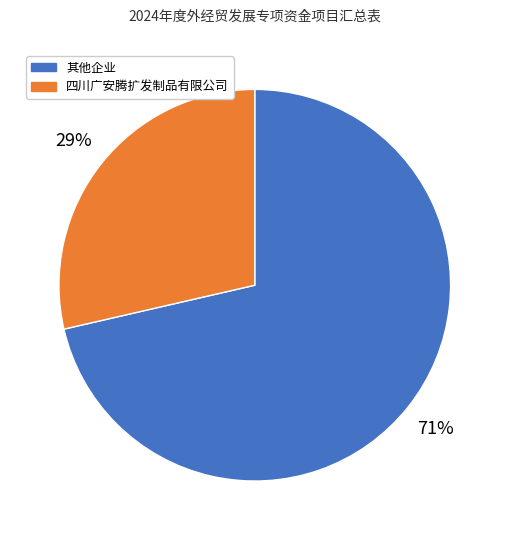

Do 四川广安腾扩发制品有限公司 and 其他企业 together represent more than half of the pie?

Yes